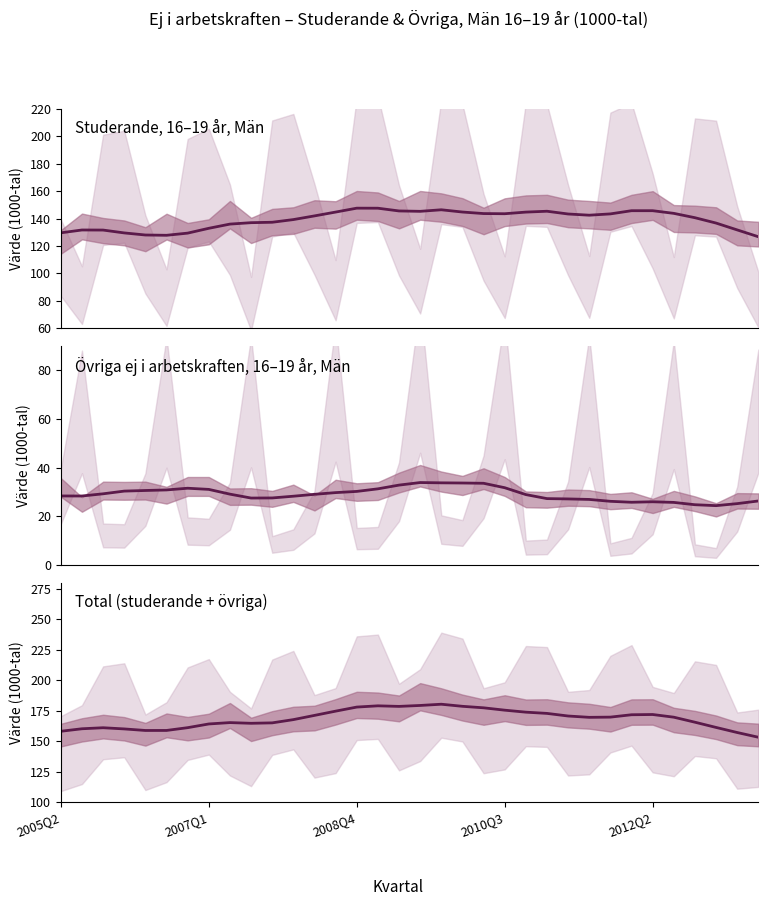

How many data points does each series have?

34